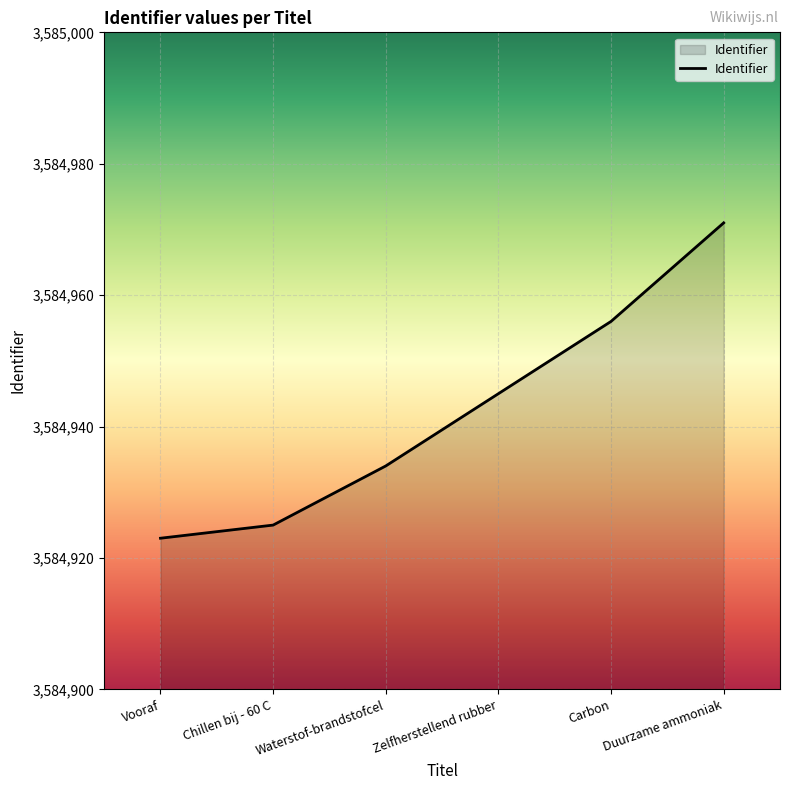

Which category has the lowest value across all series?

Vooraf